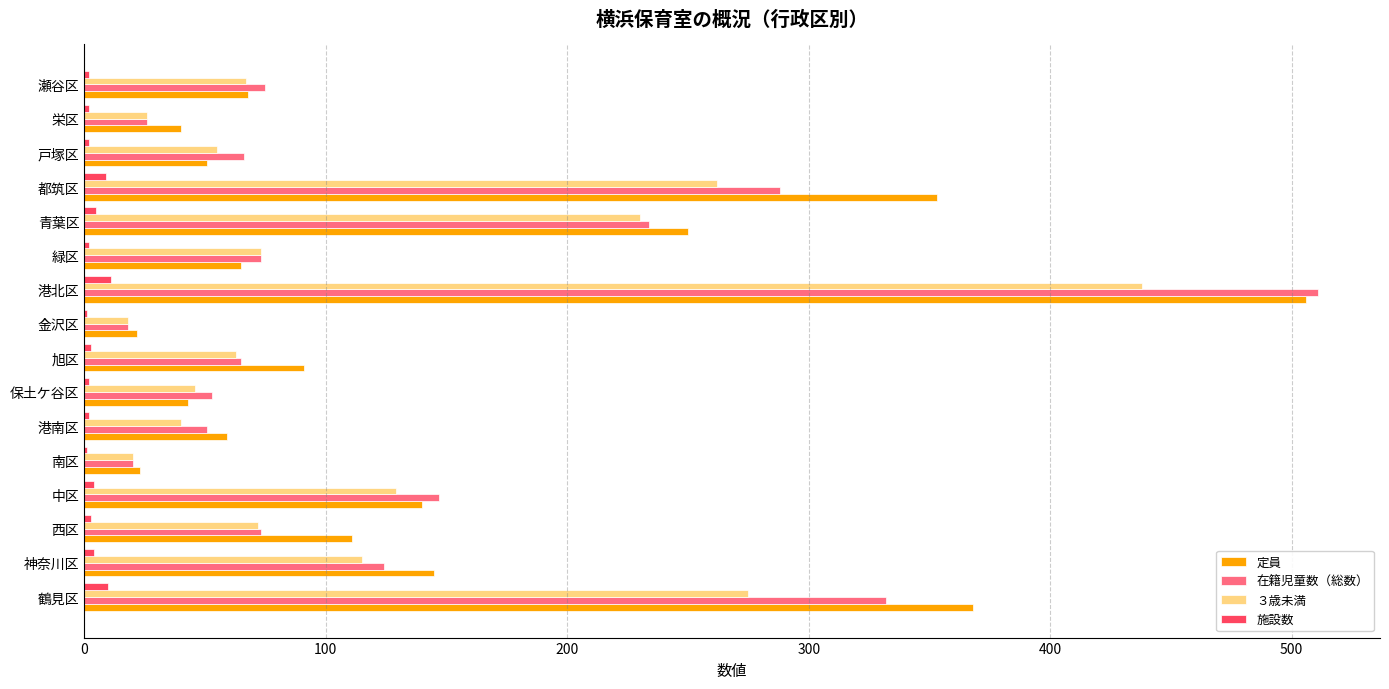

Between 港南区 and 都筑区, which series saw the biggest shift?

定員